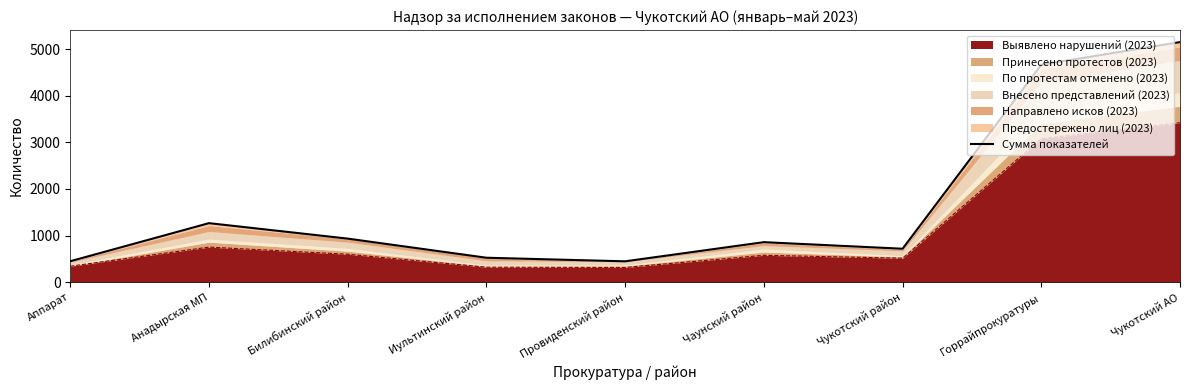

How many values are below 858?

4